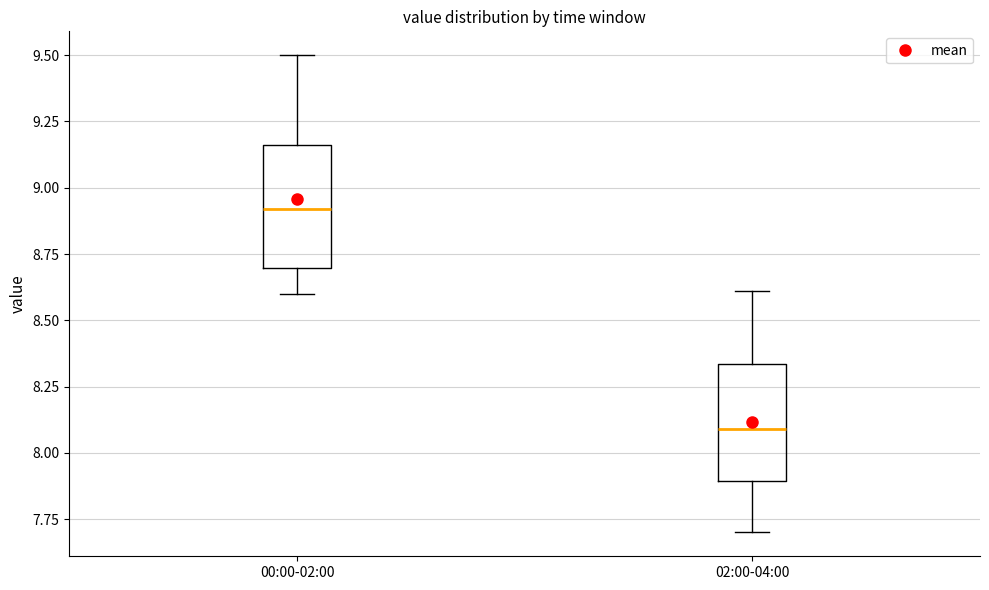

Which box has the lowest median line?

02:00-04:00